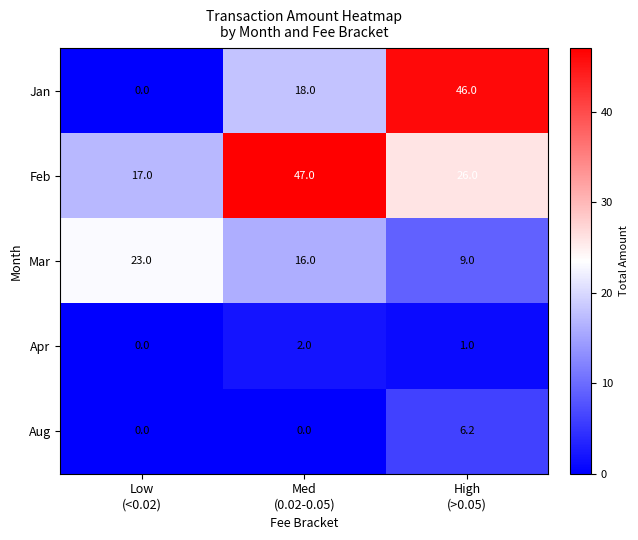

What is the sum of all Apr values?

3.0